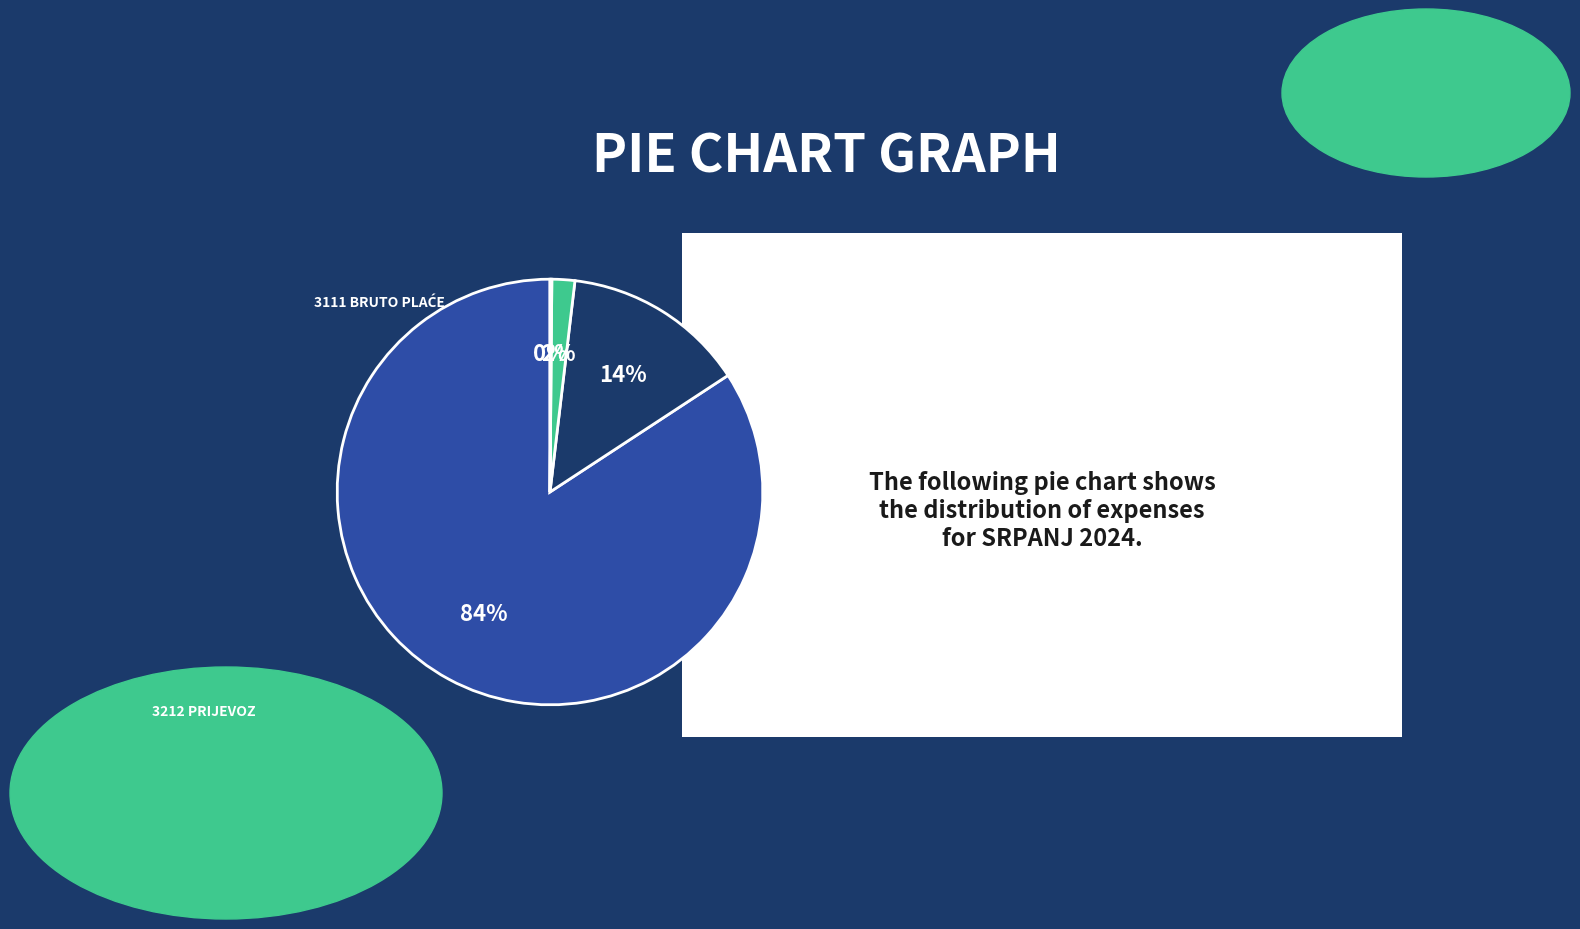

Does any single category account for the majority?

Yes